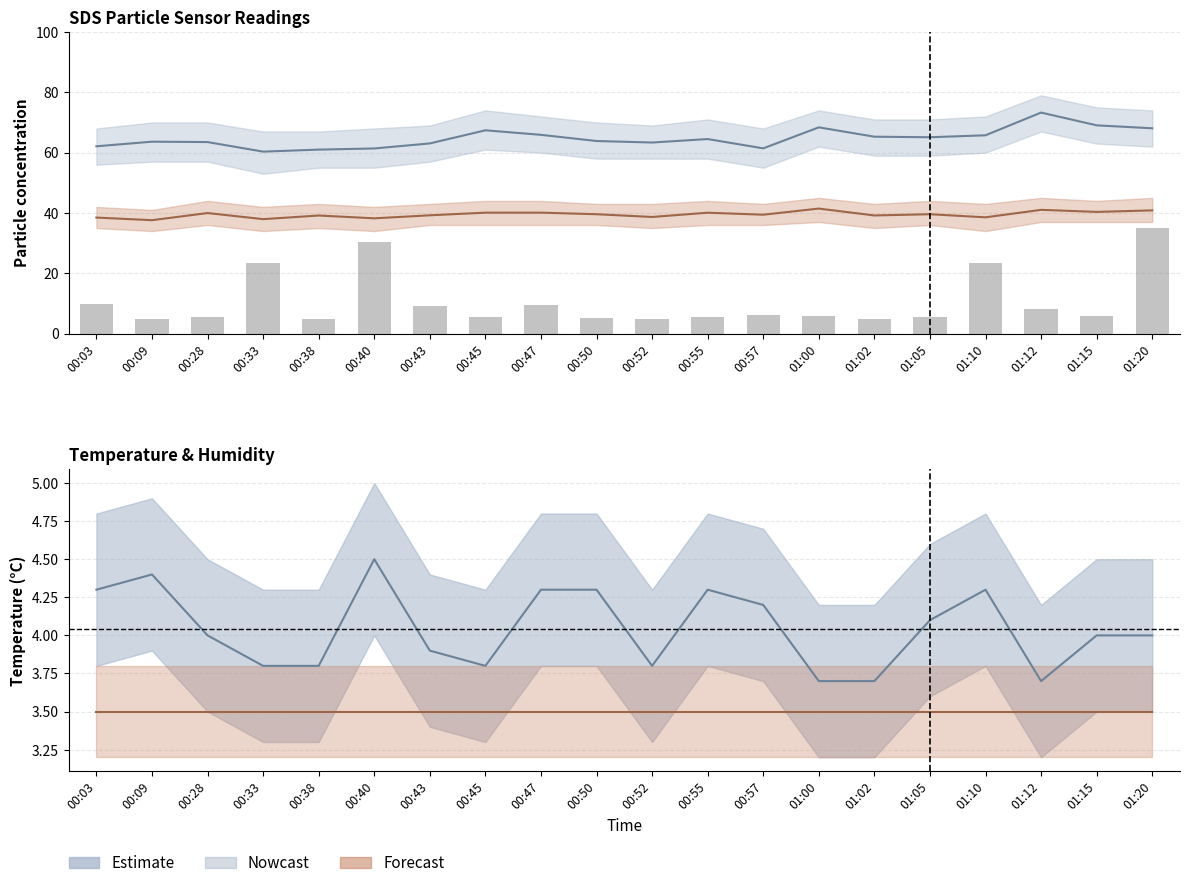

Is it true that the value at 01:02 is 3.3?

False